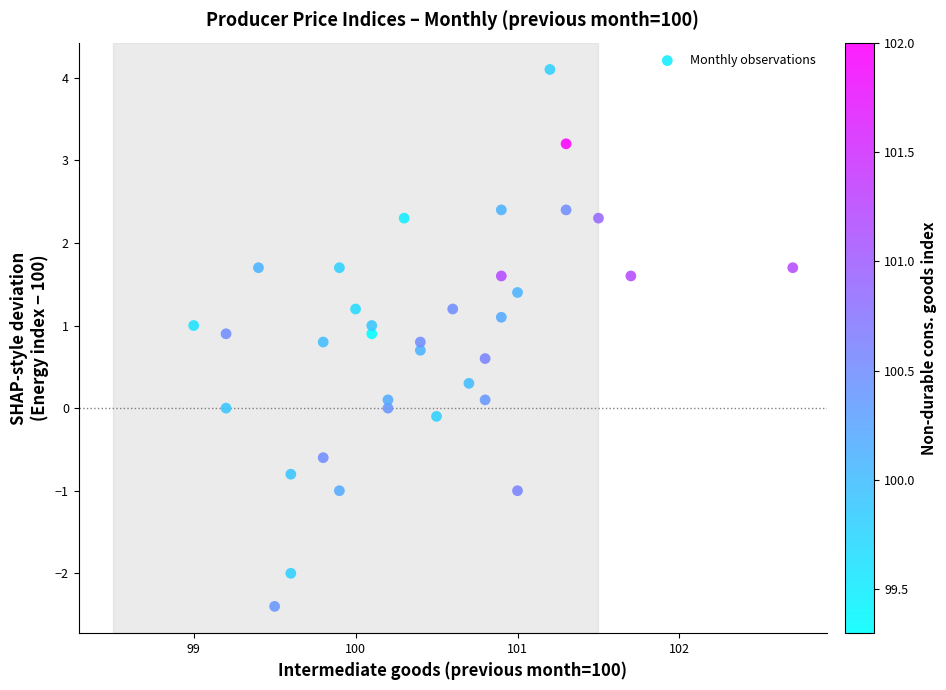

What is the range of Y values (max minus min)?

6.5